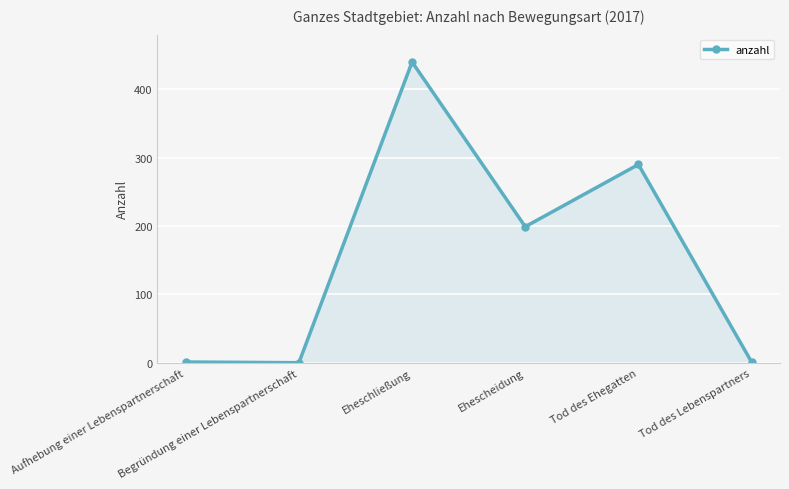

True or false: there are more than 2 points higher than both neighbors.

False